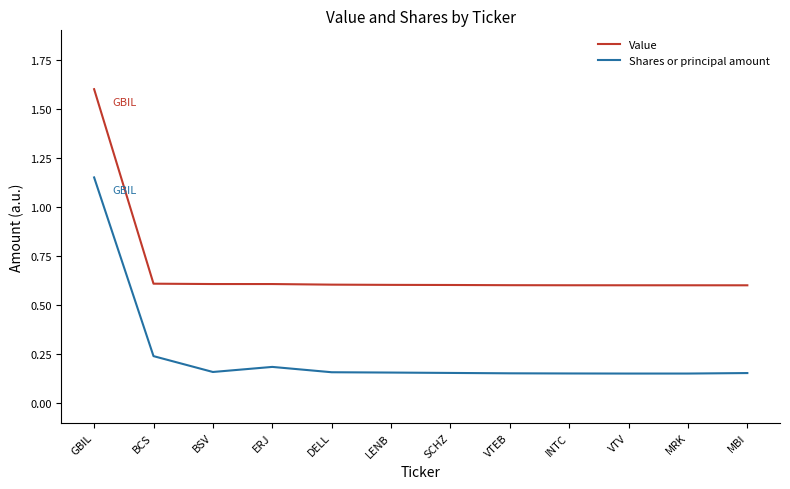

Is it true that Value equals 0.2 at BSV?

False